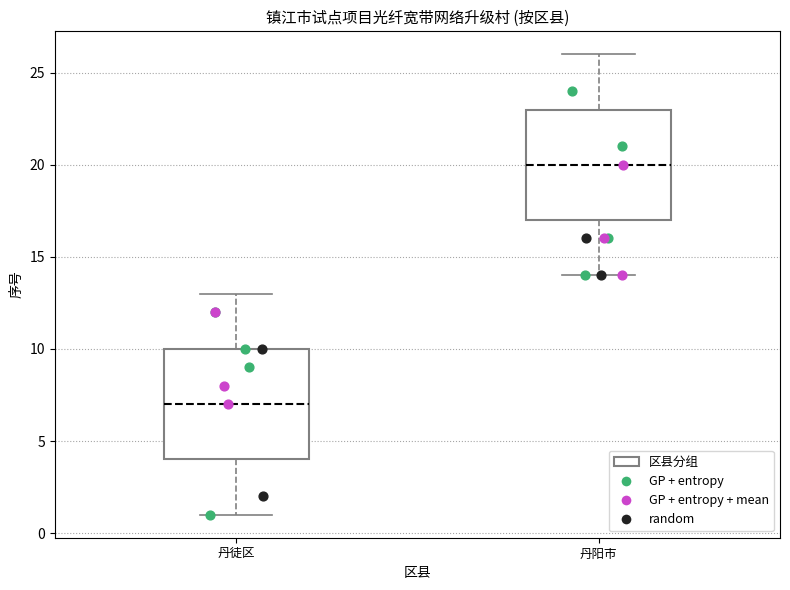

Reading left to right, transcribe this box plot: for each box, give where its median line is, the range the box spans, and where its two whiskers end, as read against the y-axis. The values are not printed on the chart, so give them approximately, as read against the axis.

丹徒区: median 7, box 4 to 10, whiskers 1 to 13
丹阳市: median 20, box 17 to 23, whiskers 14 to 26